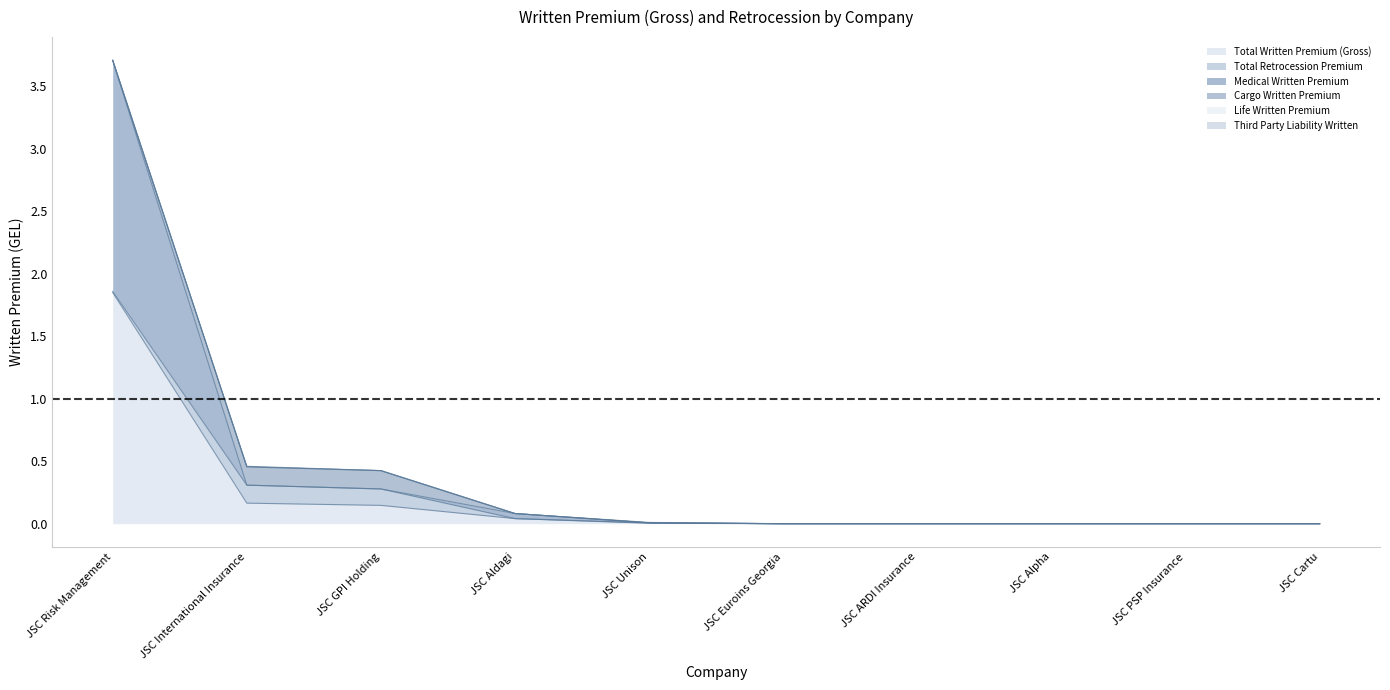

Which series has the widest spread of values?

Life Written Premium